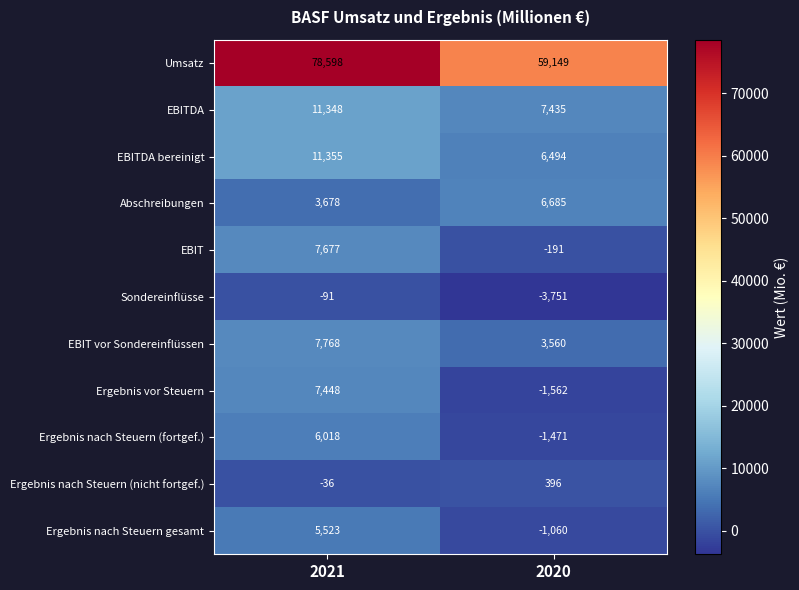

The value of Abschreibungen at 2020 is 1787. True or false?

False